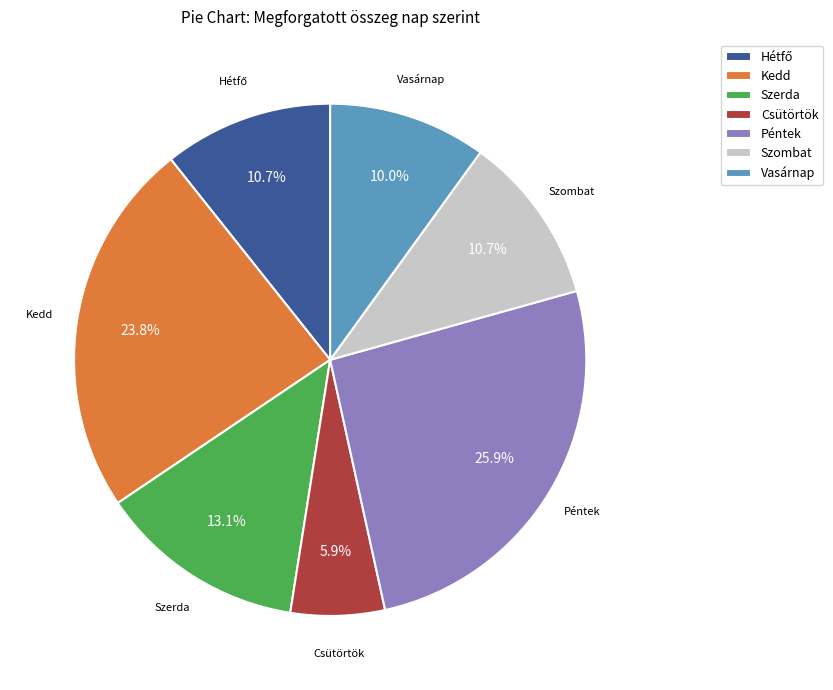

To the nearest percent, what is the difference between the Péntek and Szombat slice percentages?

15%